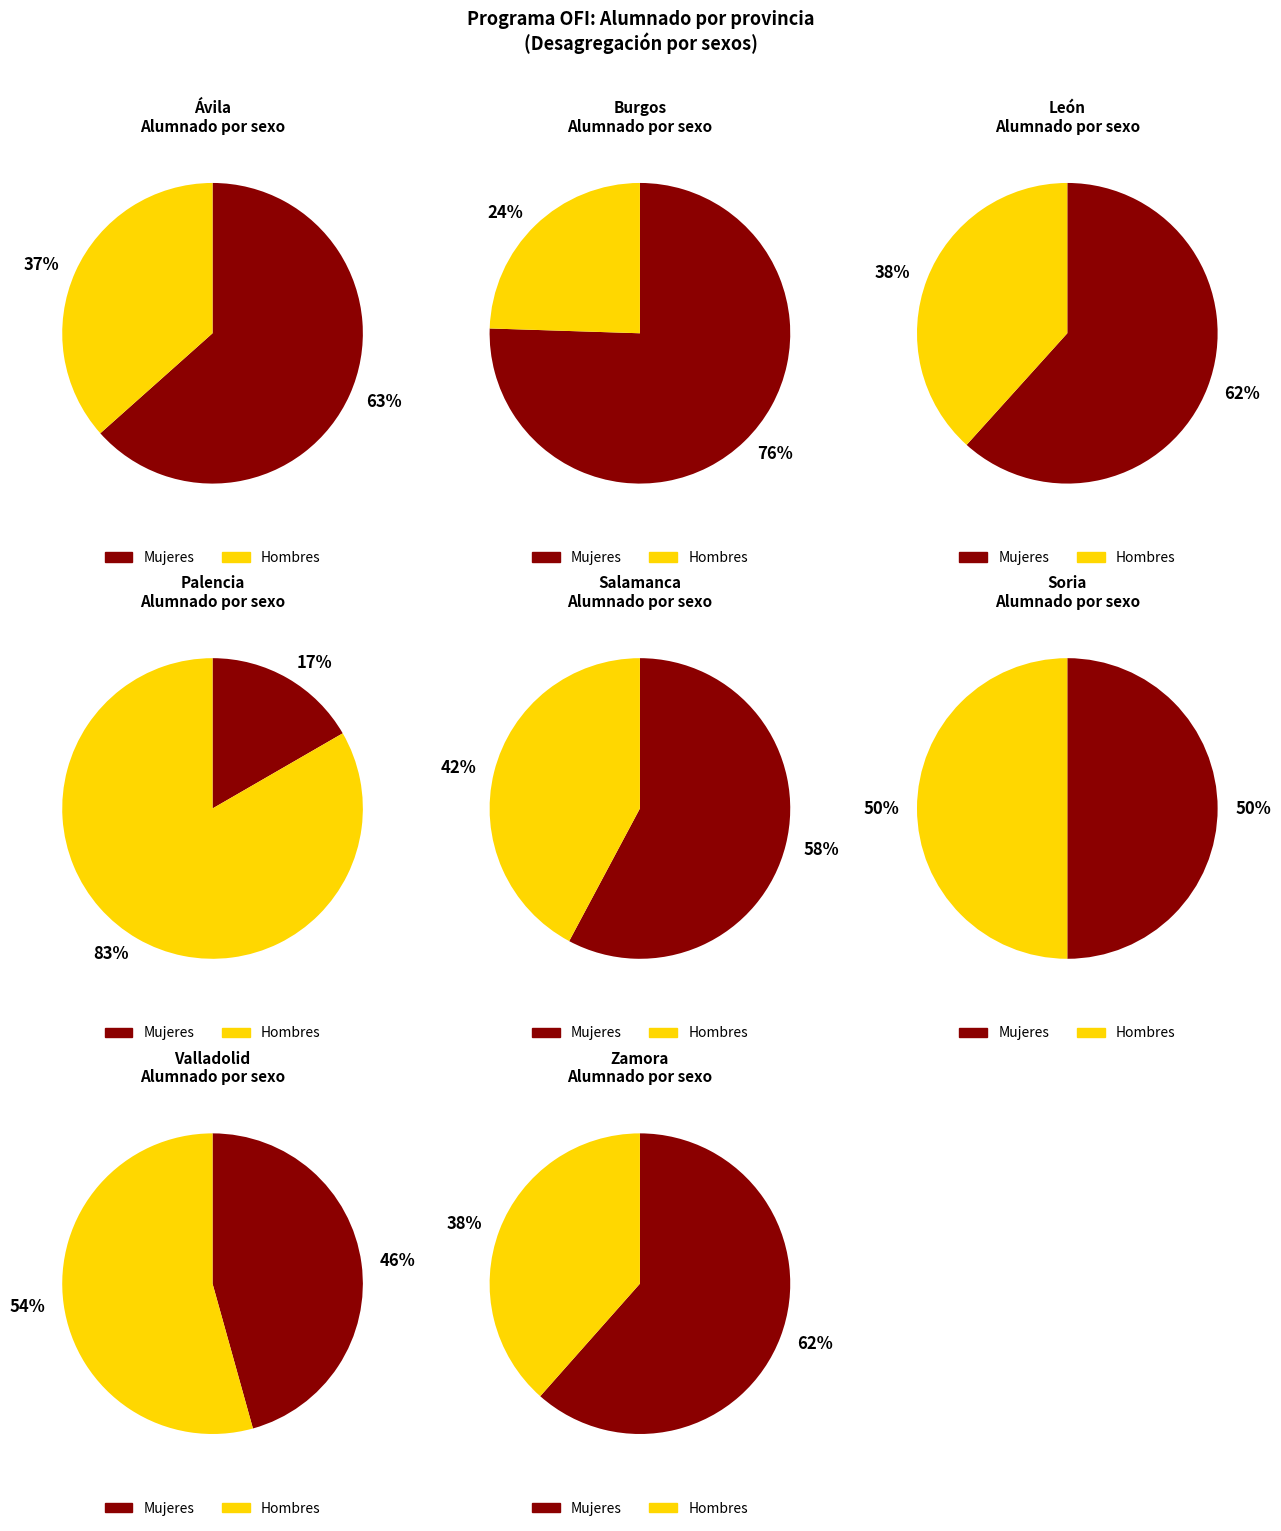

Between Palencia and Soria, which series saw the biggest shift?

Hombres